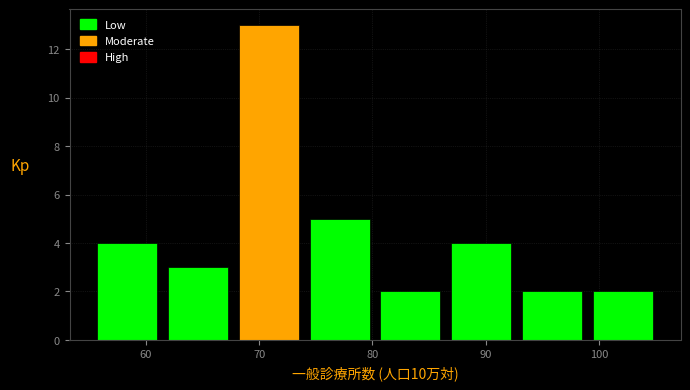

Reading left to right, list every bar in this chart as the range it spans on the x-axis followed by its height. Neither the bar edges nor the heights are printed on the chart, so give them approximately, as read against the axes.

56 to 62: 4
62 to 68: 3
68 to 74: 13
74 to 81: 5
81 to 87: 2
87 to 93: 4
93 to 99: 2
99 to 106: 2